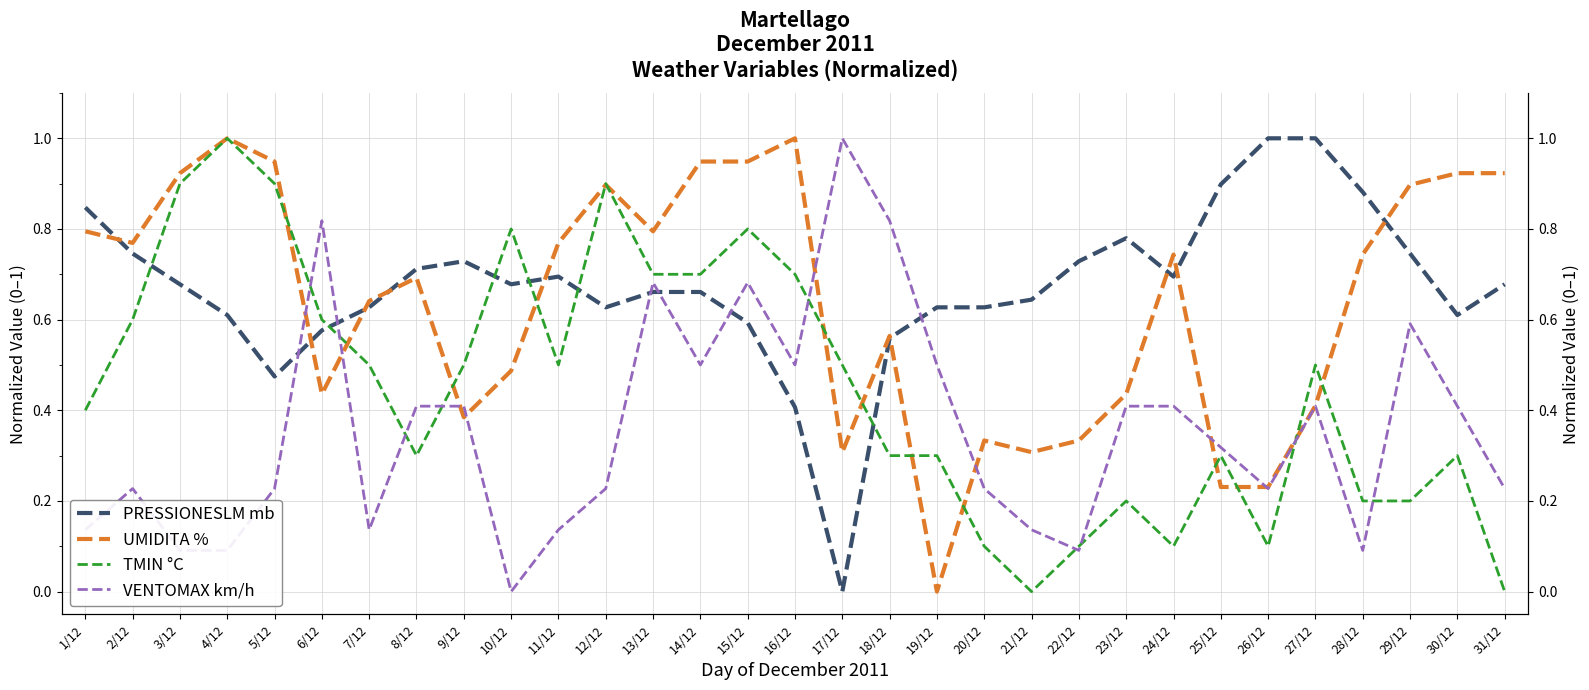

The TMIN °C series shows 0.2 at 23/12. True or false?

True